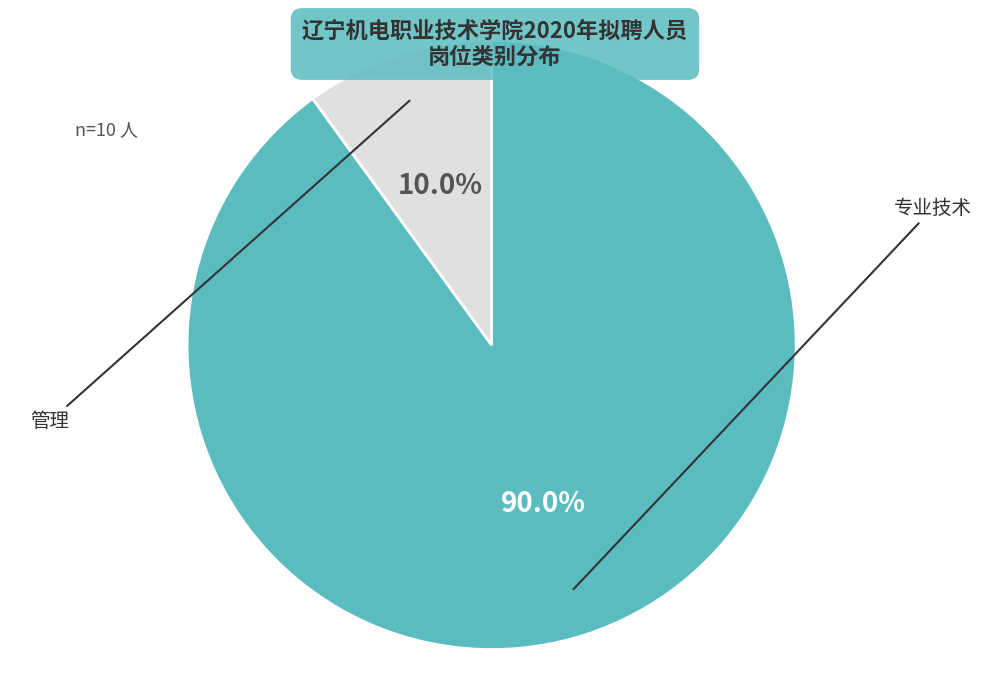

Is there a majority slice in this chart?

Yes